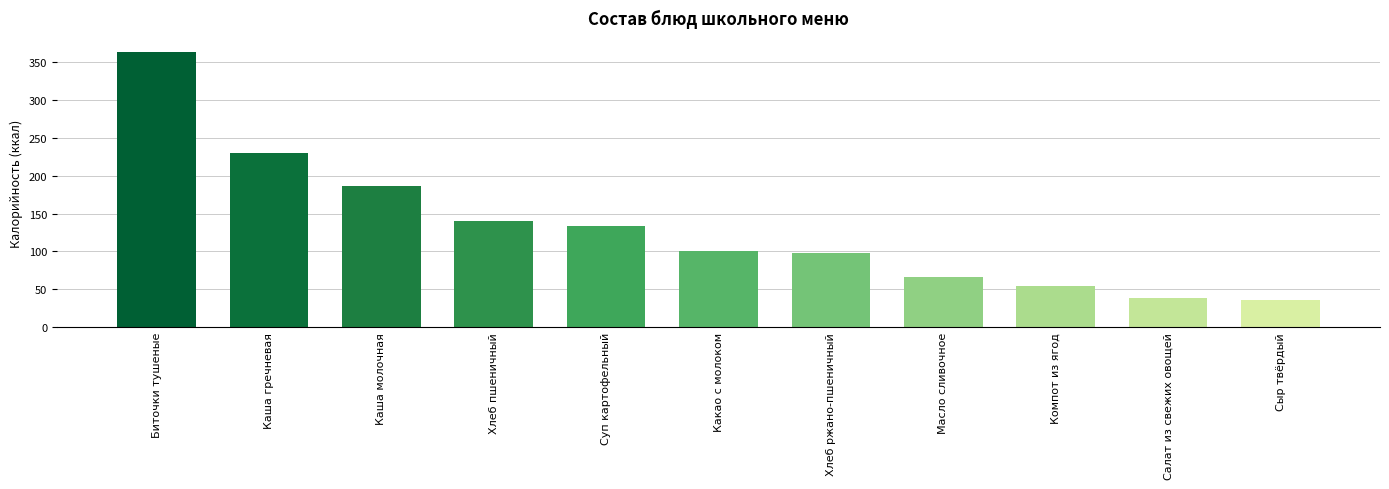

What is the minimum value shown in the chart?

35.8